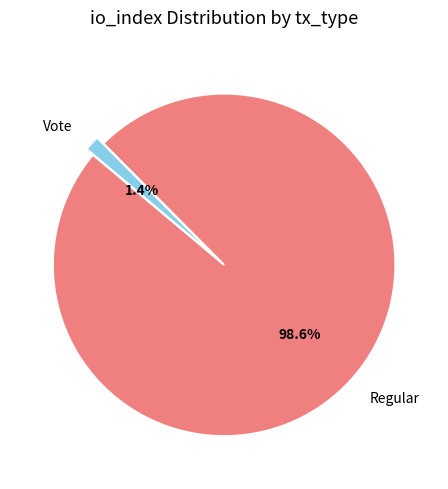

What is the smallest slice in the pie chart?

Vote